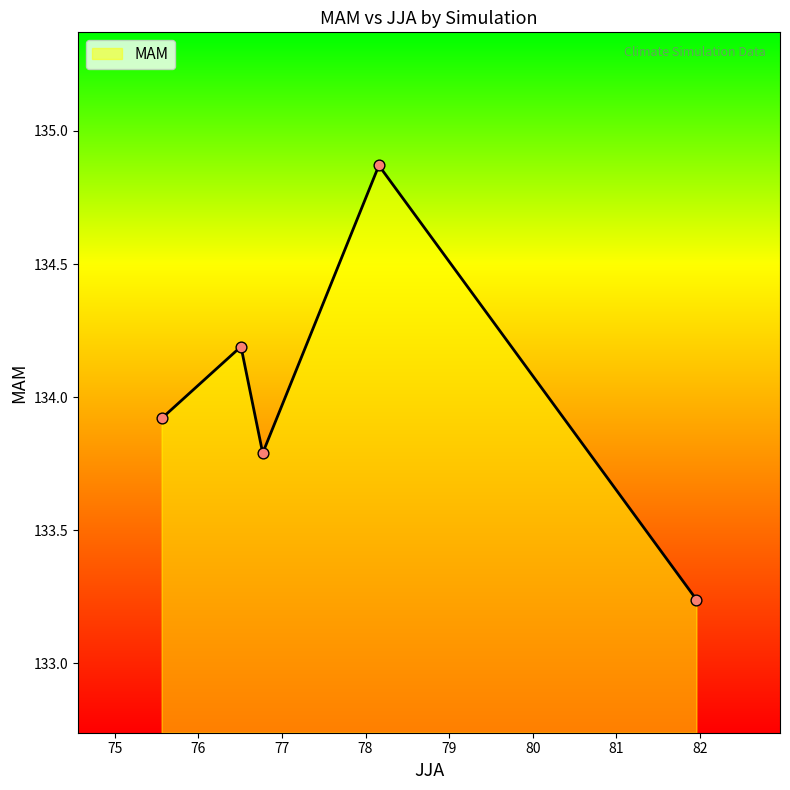

True or false: the data has more than 1 interior local peaks.

True